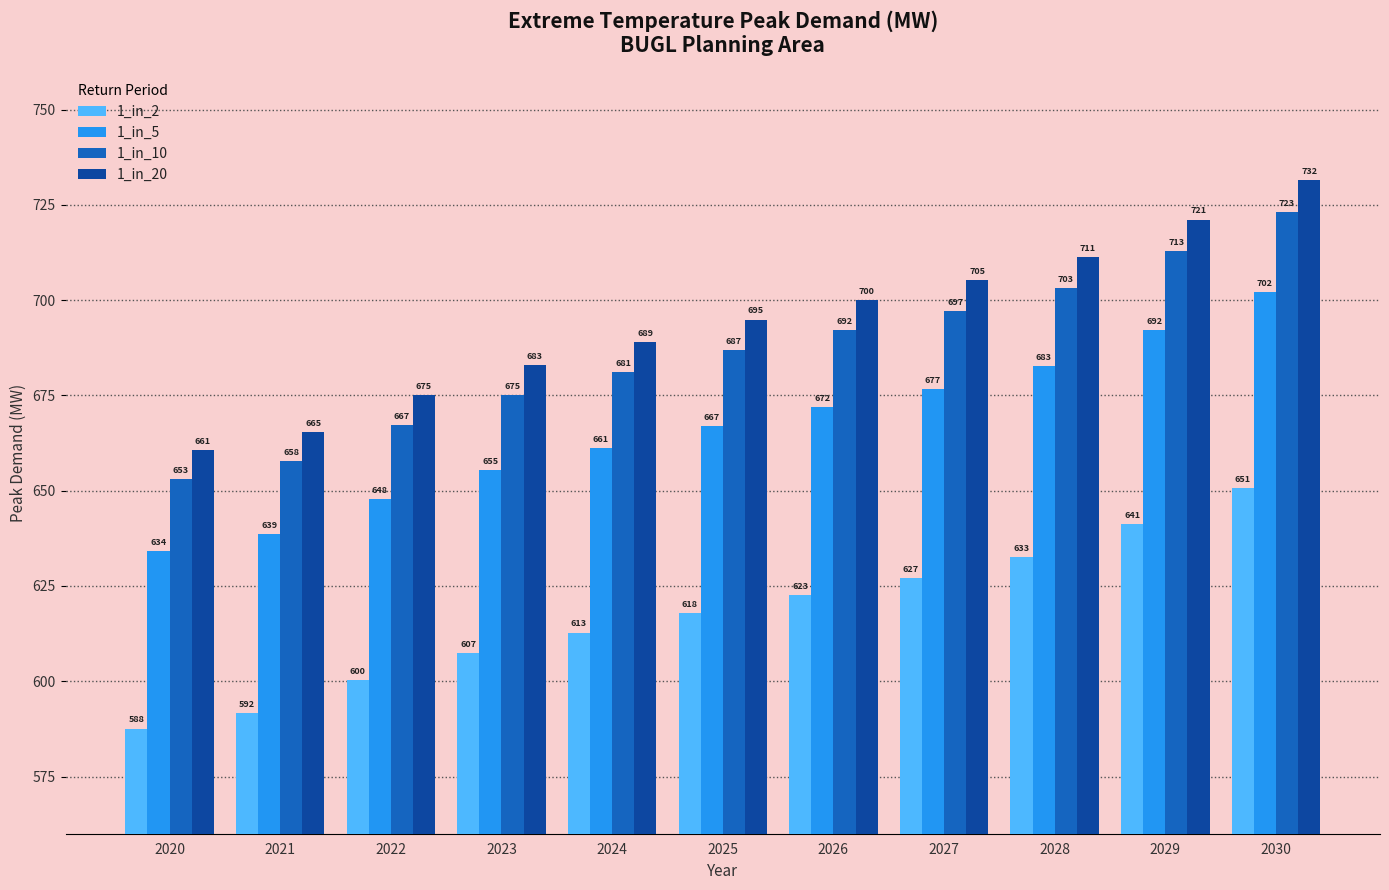

Which series has the widest spread of values?

1_in_20